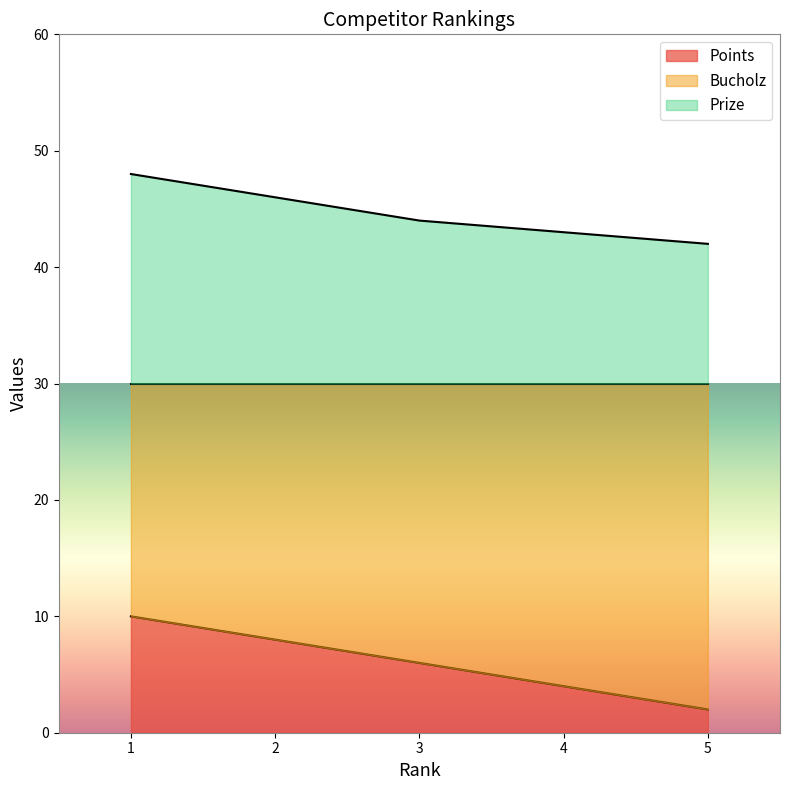

What is the value of the Points point at the 2nd from the left?

8